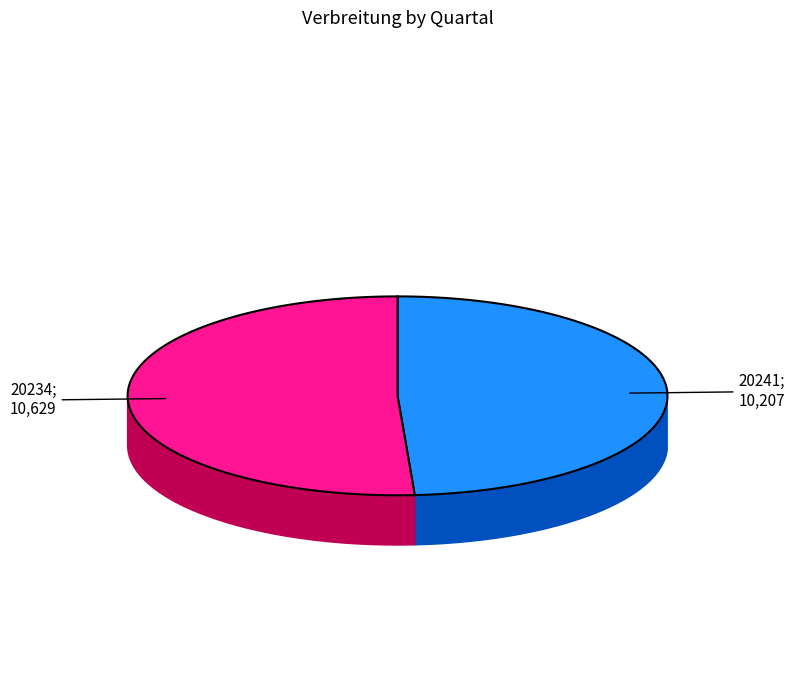

The 20234 slice represents 51% of the pie. True or false?

True